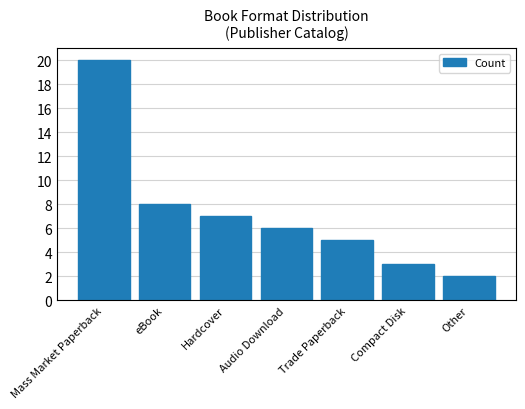

What is the difference between the values at Hardcover and Other?

5